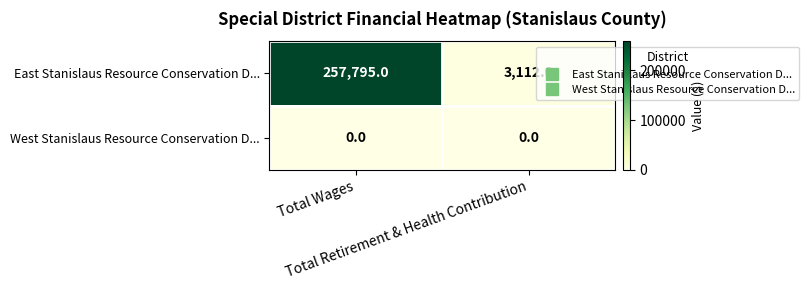

Which series has the largest range (max minus min)?

East Stanislaus Resource Conservation D...